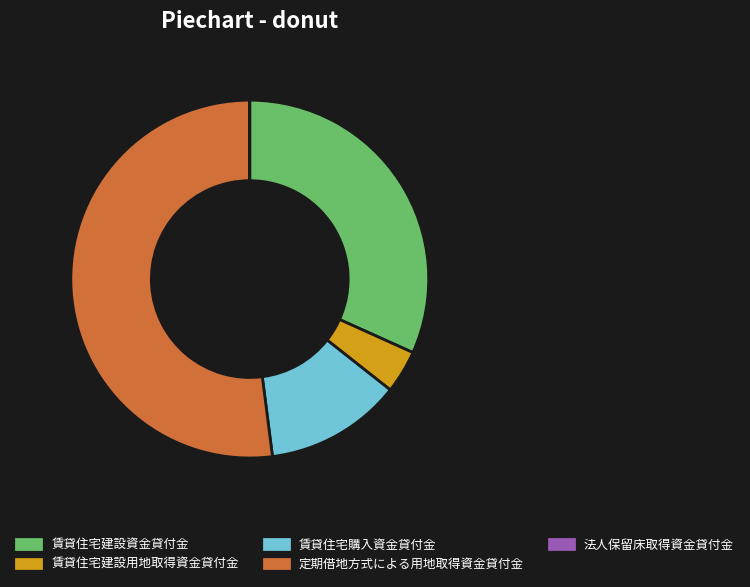

Which category has the biggest portion of the pie?

定期借地方式による用地取得資金貸付金